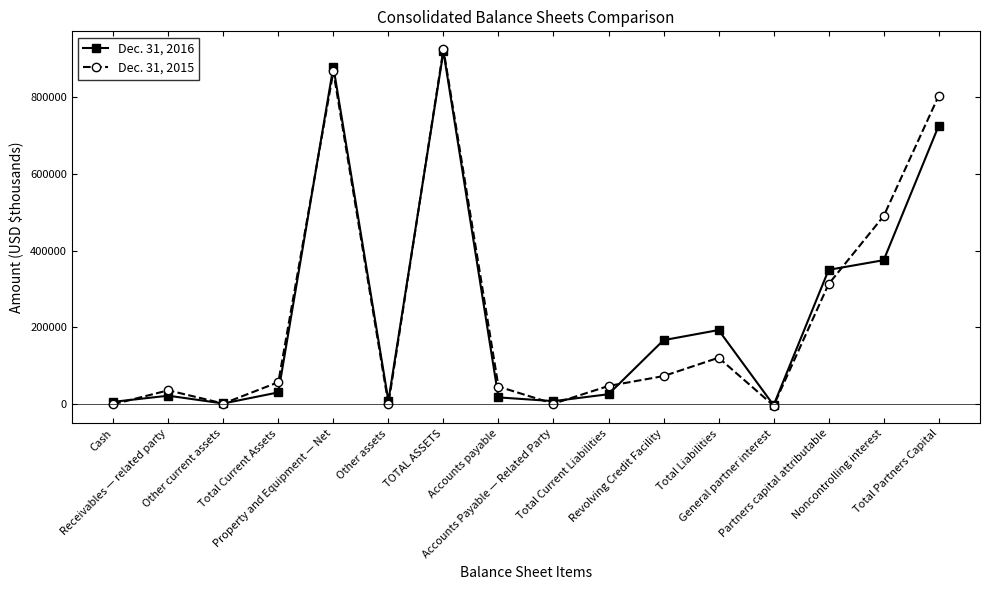

What is the approximate value of Dec. 31, 2016 at Revolving Credit Facility?

167000